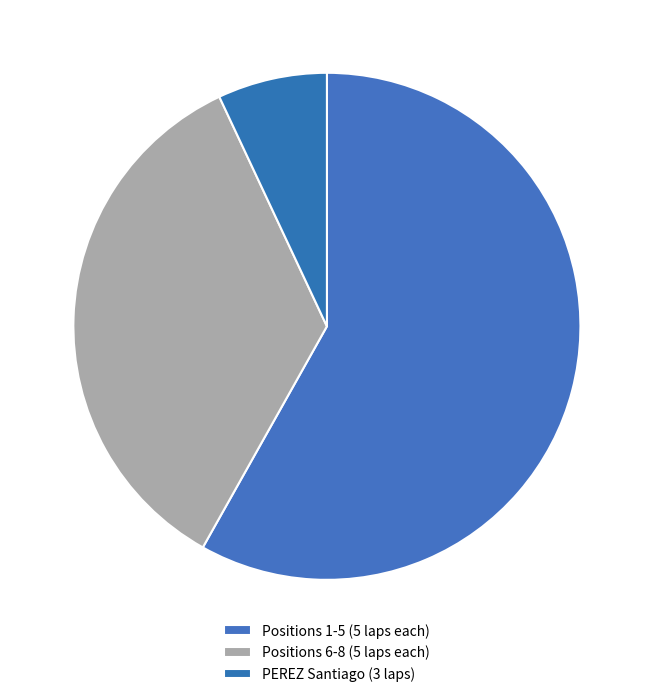

Is there a majority slice in this chart?

Yes